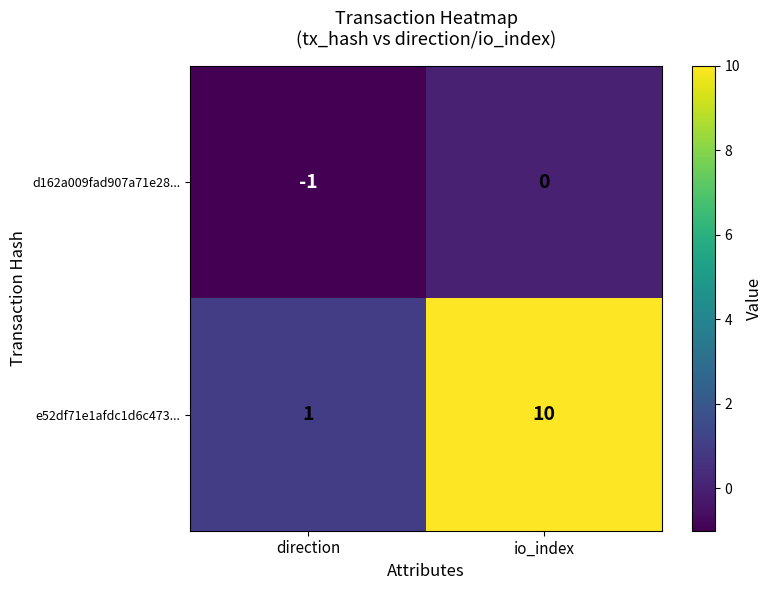

What is the sum of the e52df71e1afdc1d6c473... values at direction and io_index?

11